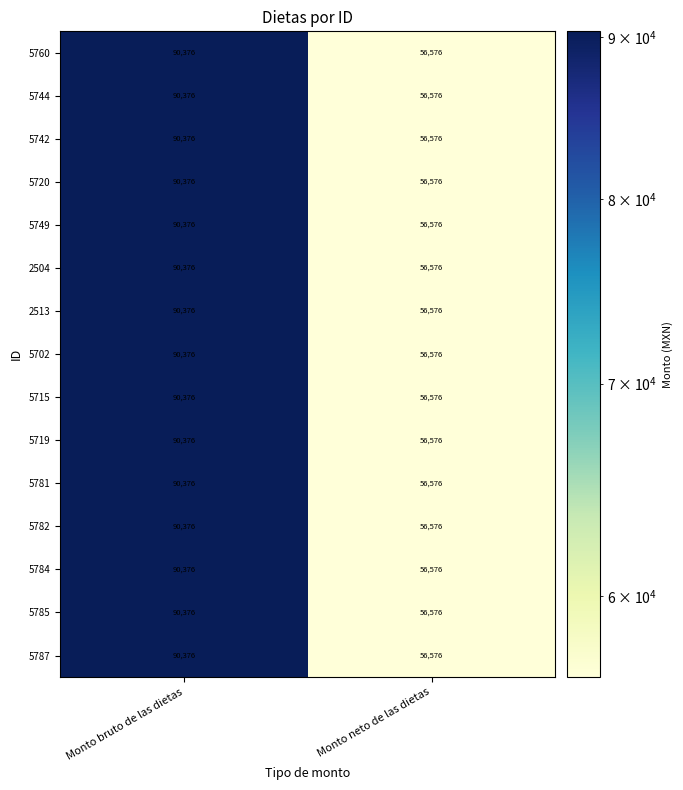

The value of 5719 at Monto neto de las dietas is 80535. True or false?

False